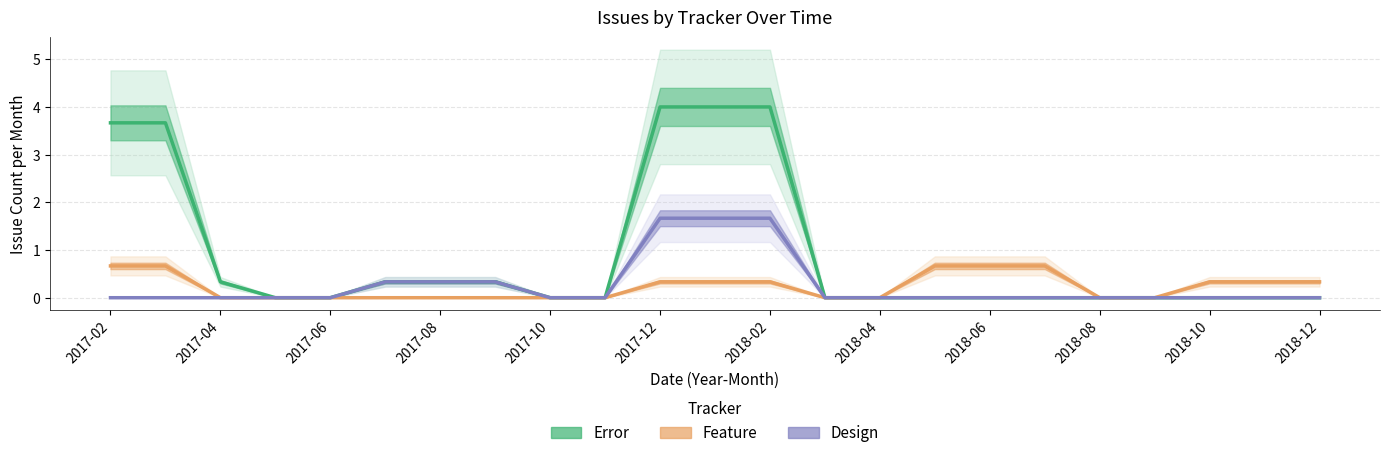

How many positive values does the Error series have?

9